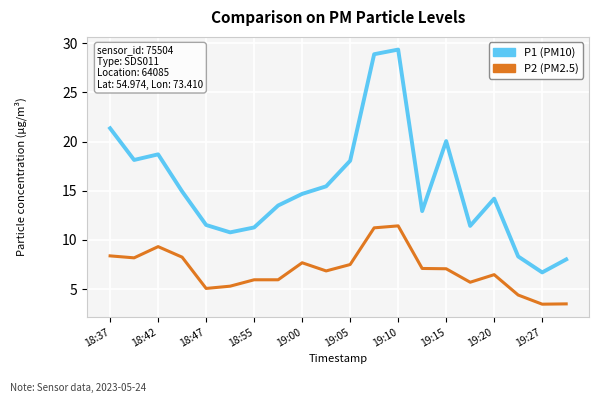

What is the minimum value shown in the chart?

3.5